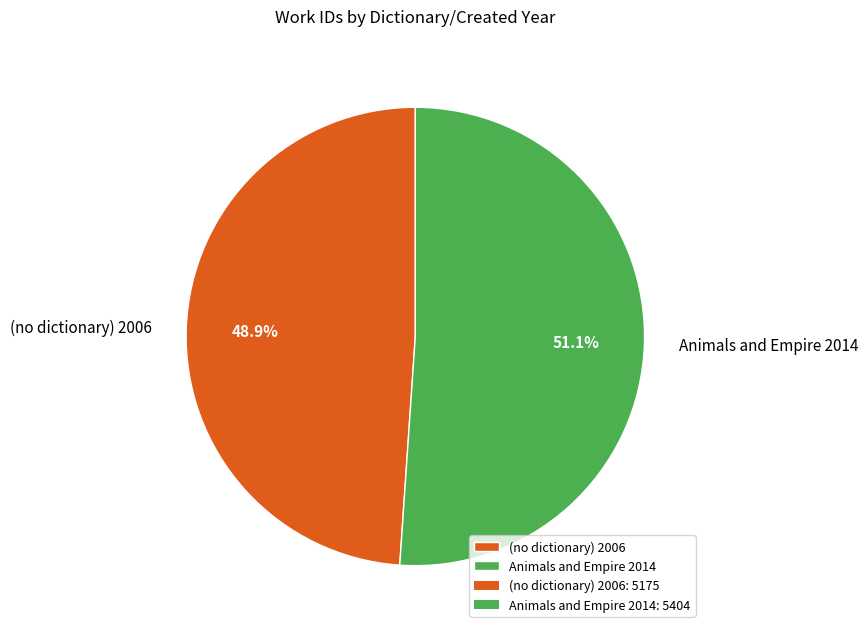

To the nearest percent, what is the combined percentage of (no dictionary) 2006 and Animals and Empire 2014?

100%